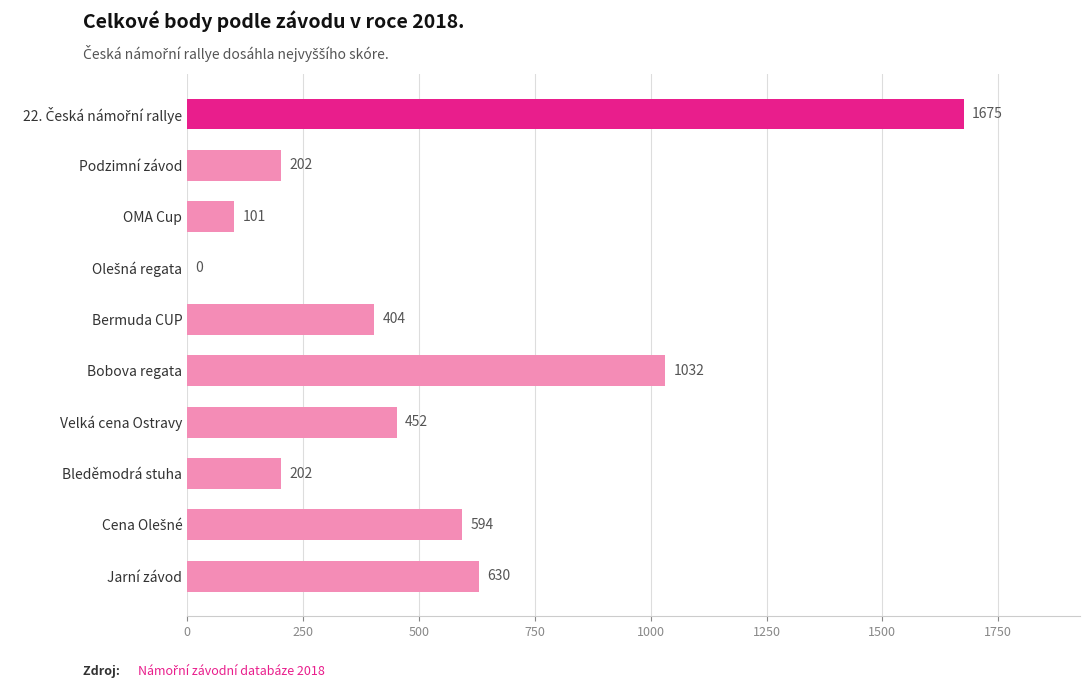

What is the sum of all values?

5292